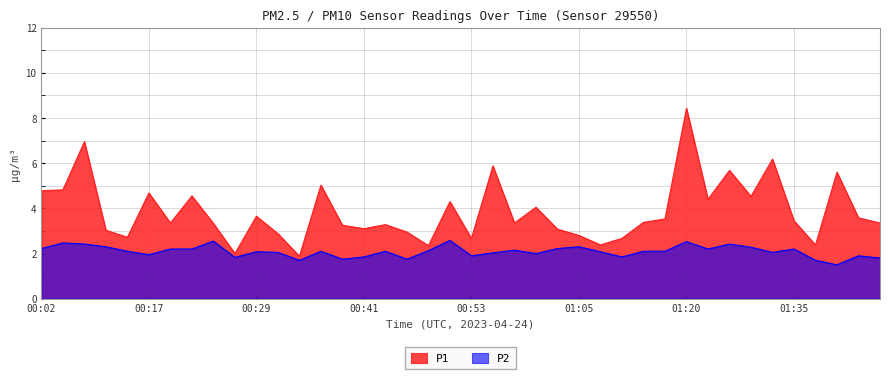

What is the total value across all series at 01:39?

7.1